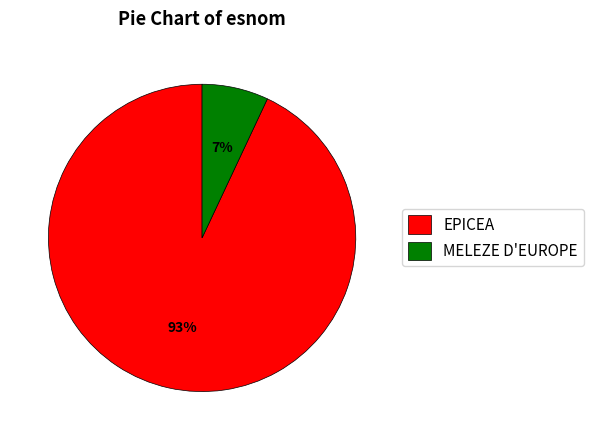

Rank the categories by value from lowest to highest.

MELEZE D'EUROPE, EPICEA